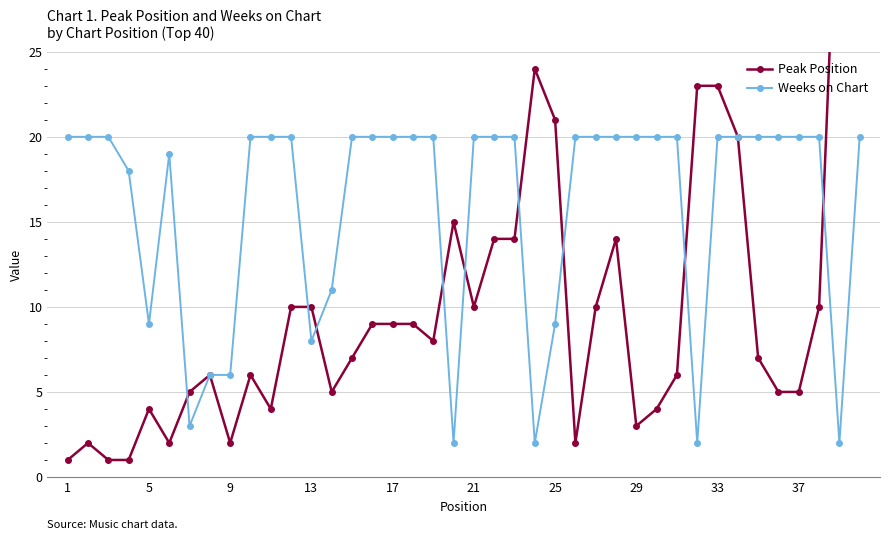

Which series has the largest range (max minus min)?

Peak Position